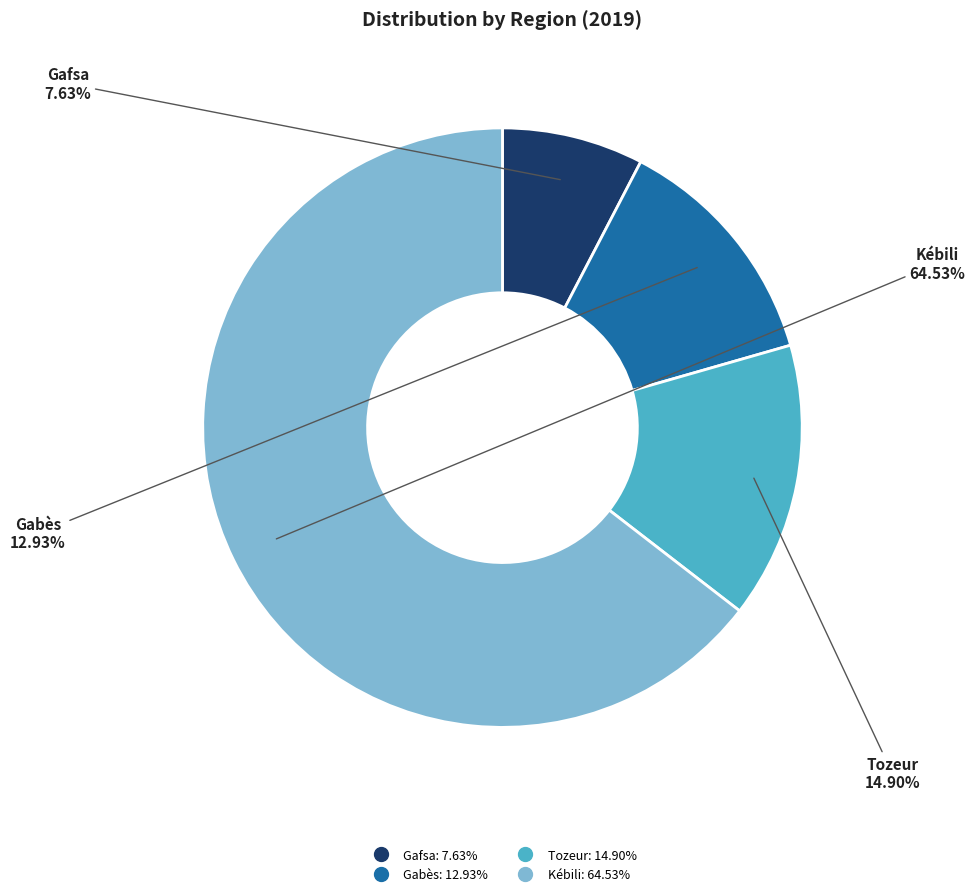

Which slice represents more than half of the pie?

Kébili